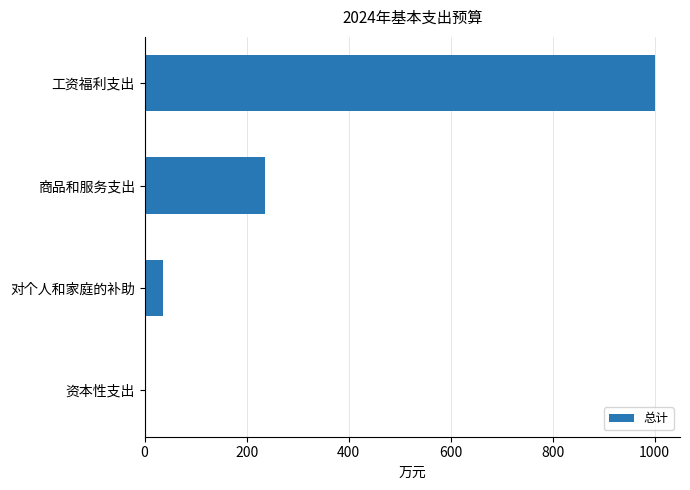

The chart shows a value of 36.1 at 对个人和家庭的补助. True or false?

True